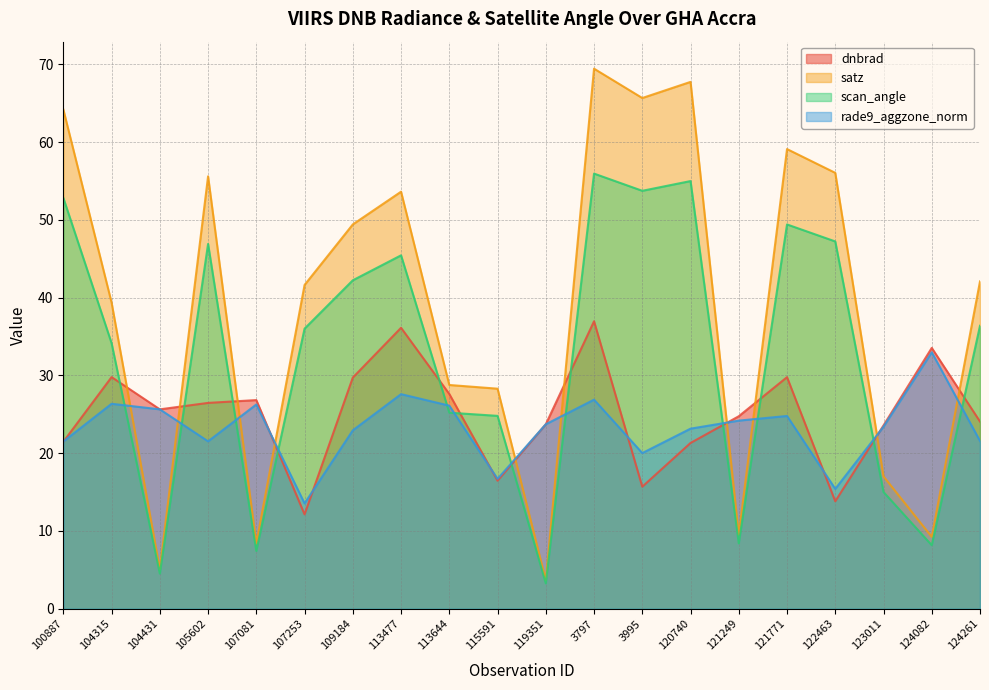

What is the value of the dnbrad point at the 3rd from the left?

25.6